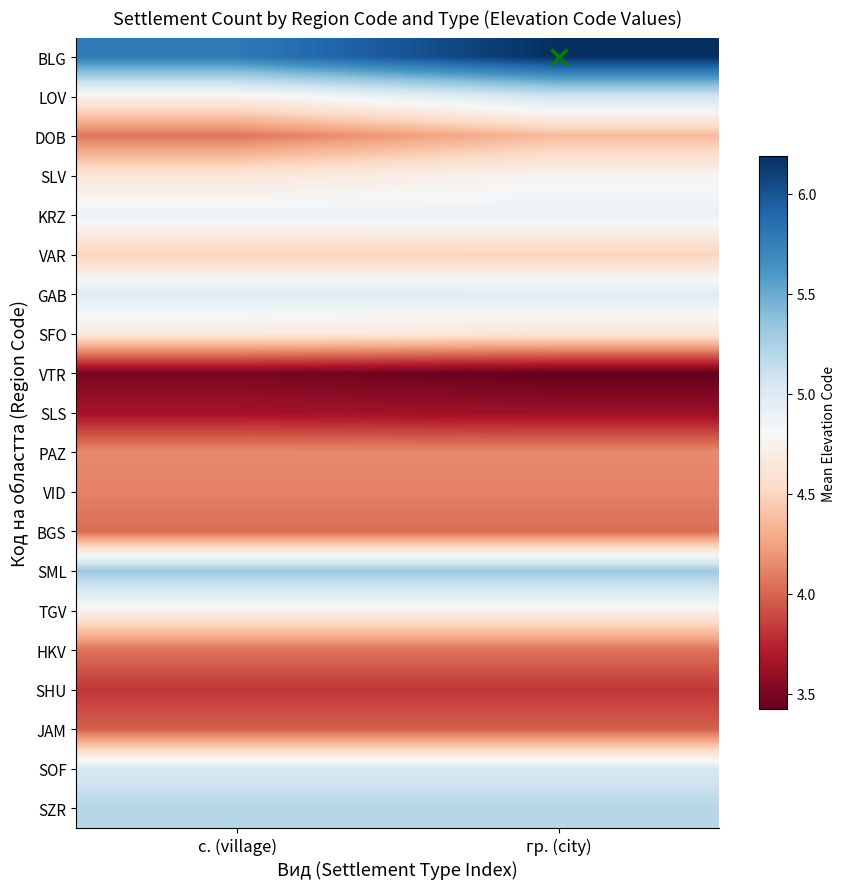

Reading left to right, list all the values displayed in this chart.

BLG: с. (village)=5.8	гр. (city)=6.2
LOV: с. (village)=4.8	гр. (city)=5.1
DOB: с. (village)=4.1	гр. (city)=4.4
SLV: с. (village)=4.6	гр. (city)=4.8
KRZ: с. (village)=4.9	гр. (city)=4.9
VAR: с. (village)=4.5	гр. (city)=4.5
GAB: с. (village)=5.0	гр. (city)=5.0
SFO: с. (village)=4.7	гр. (city)=4.6
VTR: с. (village)=3.5	гр. (city)=3.4
SLS: с. (village)=3.7	гр. (city)=3.6
PAZ: с. (village)=4.1	гр. (city)=4.1
VID: с. (village)=4.1	гр. (city)=4.1
BGS: с. (village)=4.0	гр. (city)=4.0
SML: с. (village)=5.3	гр. (city)=5.3
TGV: с. (village)=4.8	гр. (city)=4.8
HKV: с. (village)=4.1	гр. (city)=4.1
SHU: с. (village)=3.8	гр. (city)=3.8
JAM: с. (village)=4.0	гр. (city)=4.0
SOF: с. (village)=5.0	гр. (city)=5.0
SZR: с. (village)=5.2	гр. (city)=5.2